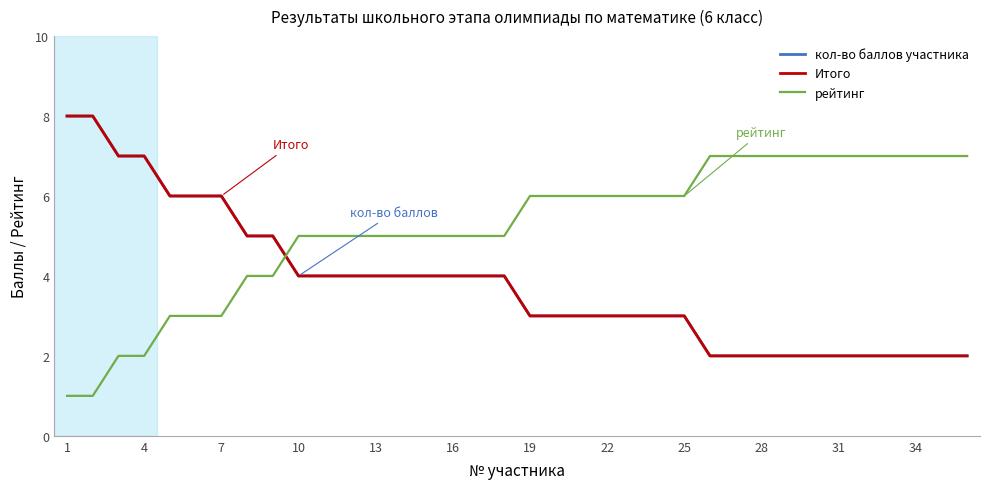

True or false: Итого and рейтинг cross at least once.

True